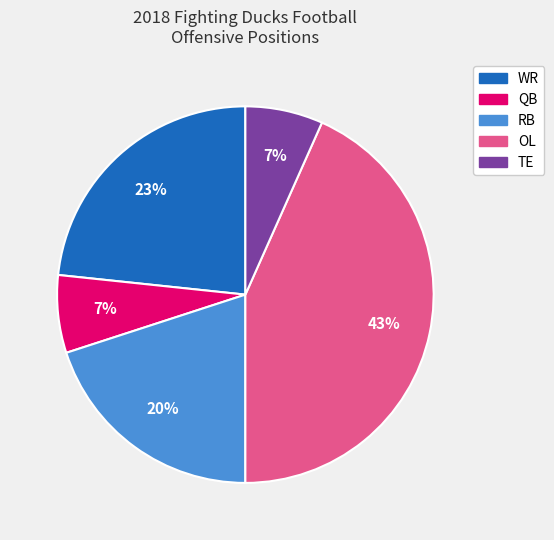

Is there any slice that represents more than half of the pie?

No